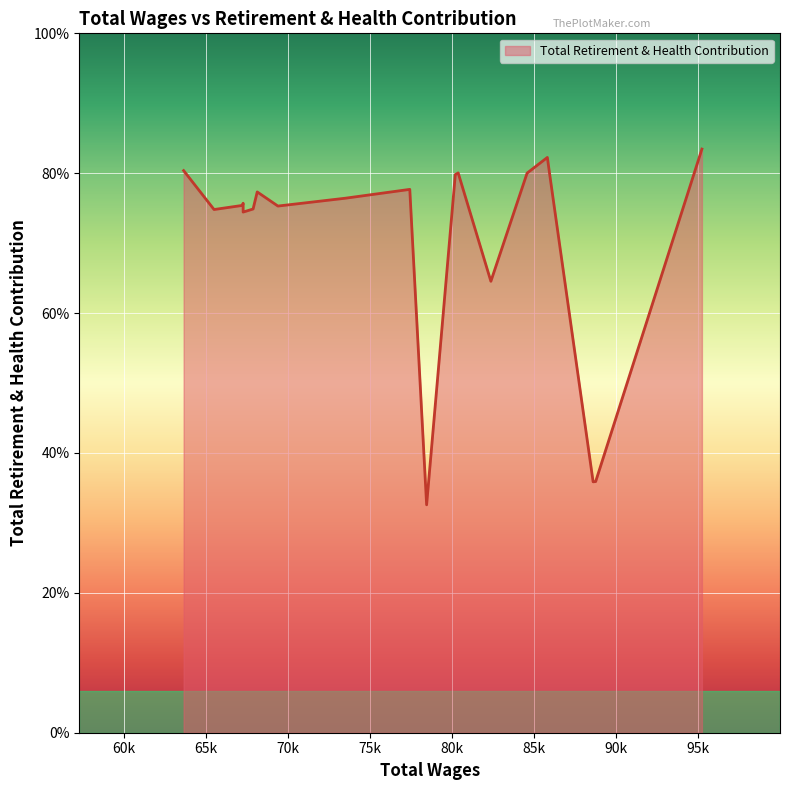

List the labels in order of value, smallest first.

78463.0, 88618.0, 88773.0, 82382.0, 67273.0, 65499.0, 67880.0, 69394.0, 67235.0, 67272.0, 73502.0, 68132.0, 77436.0, 85978.0, 80212.0, 84591.0, 80388.0, 63644.0, 85827.0, 95253.0